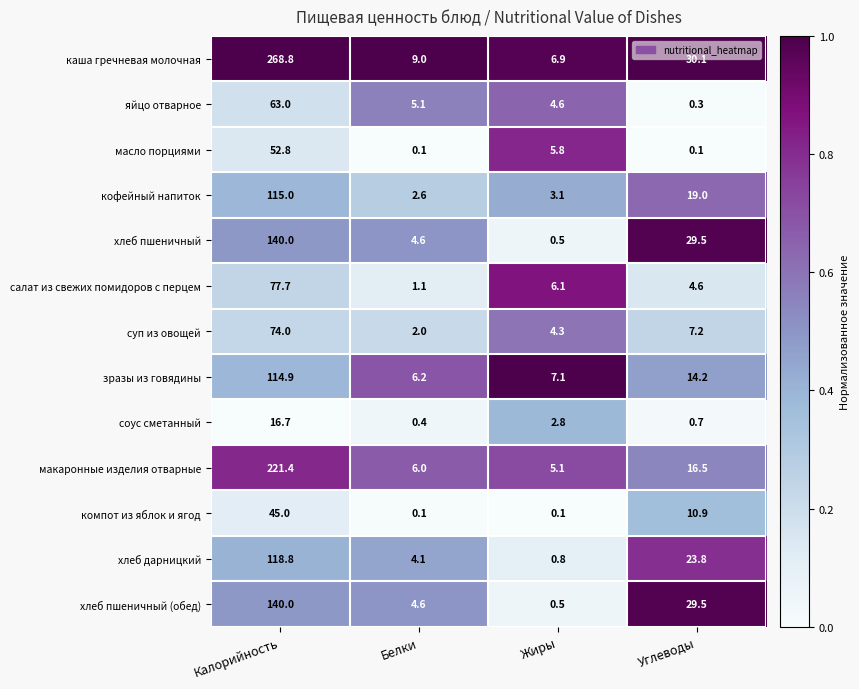

At which label does кофейный напиток reach its minimum?

Белки